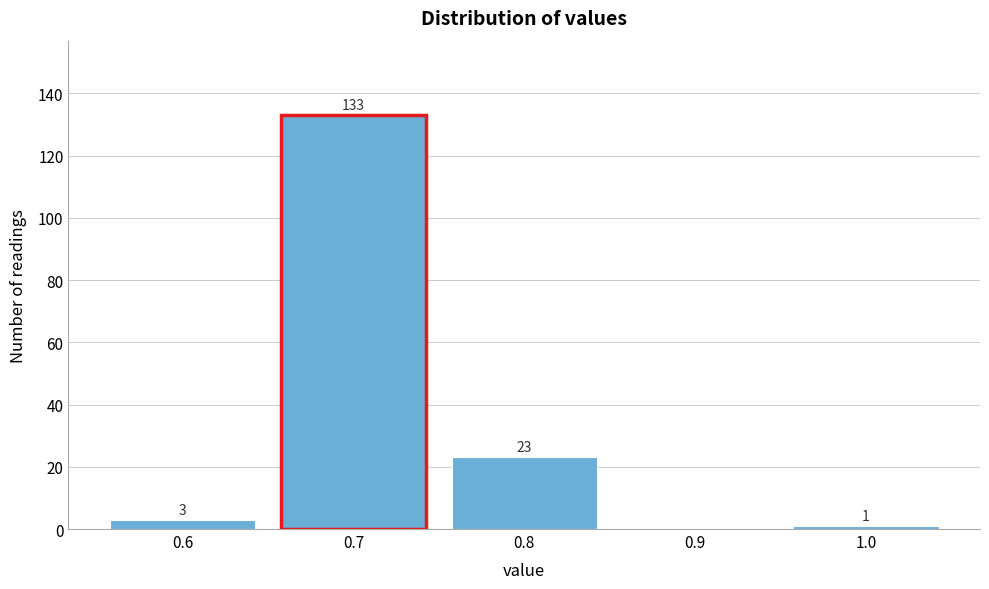

Over which range of the x-axis is the bar tallest?

0.65 to 0.75